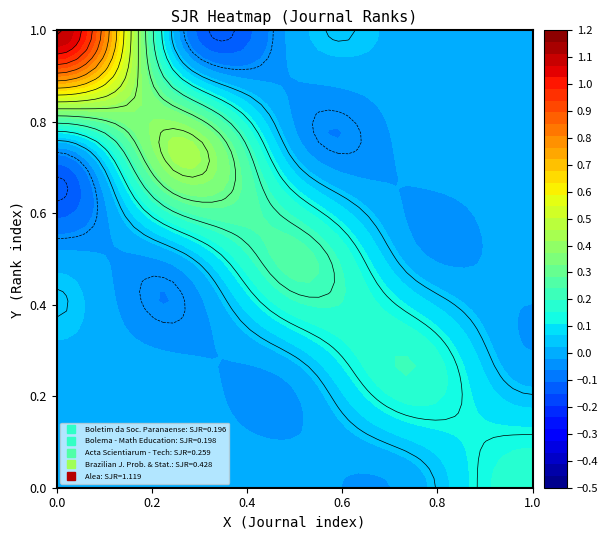

How many categories are shown in the chart?

5